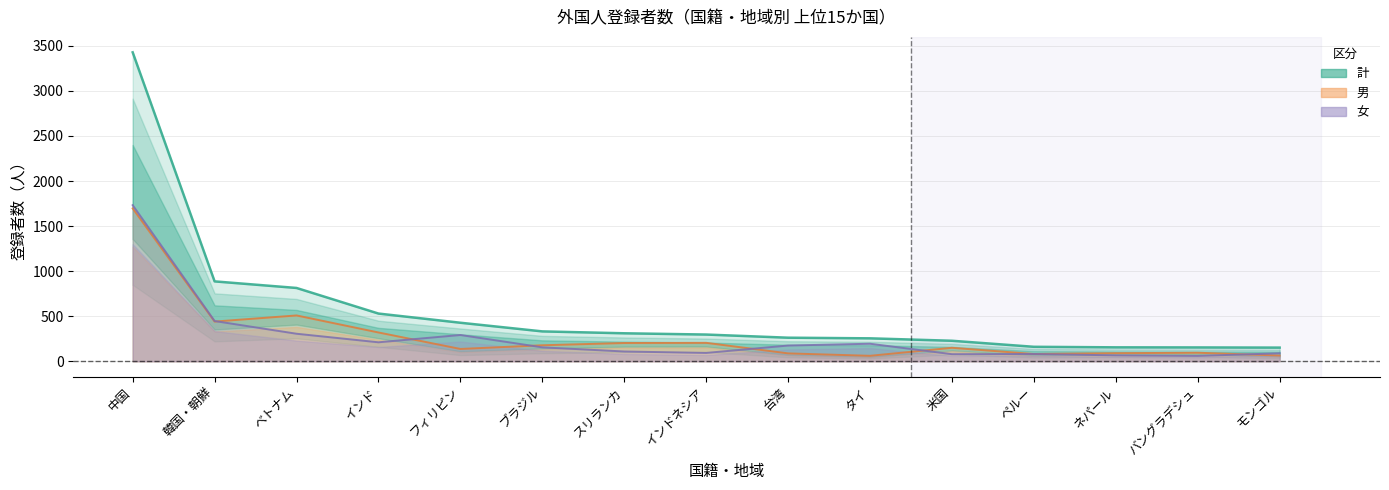

Where is 女 nearest to the value 895?

韓国・朝鮮